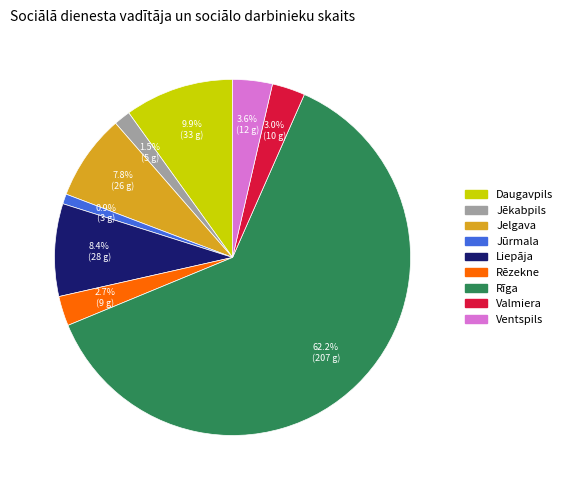

How many slices are in this pie chart?

9